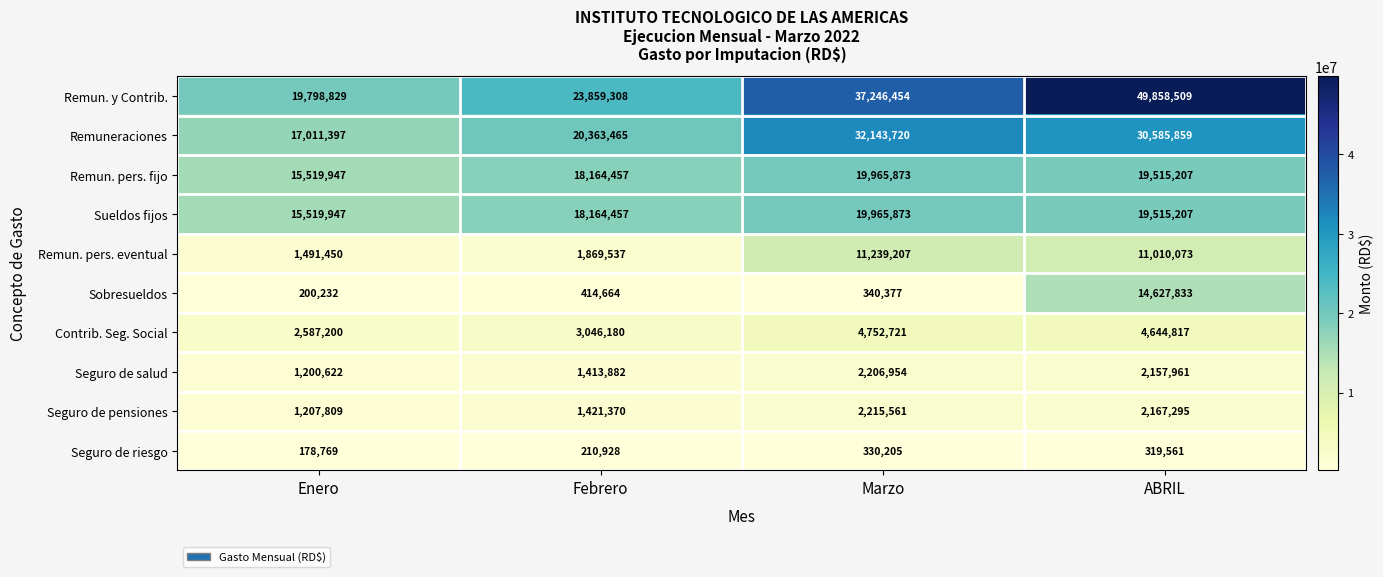

What is the sum of the Remun. y Contrib. values at ABRIL and Marzo?

87104963